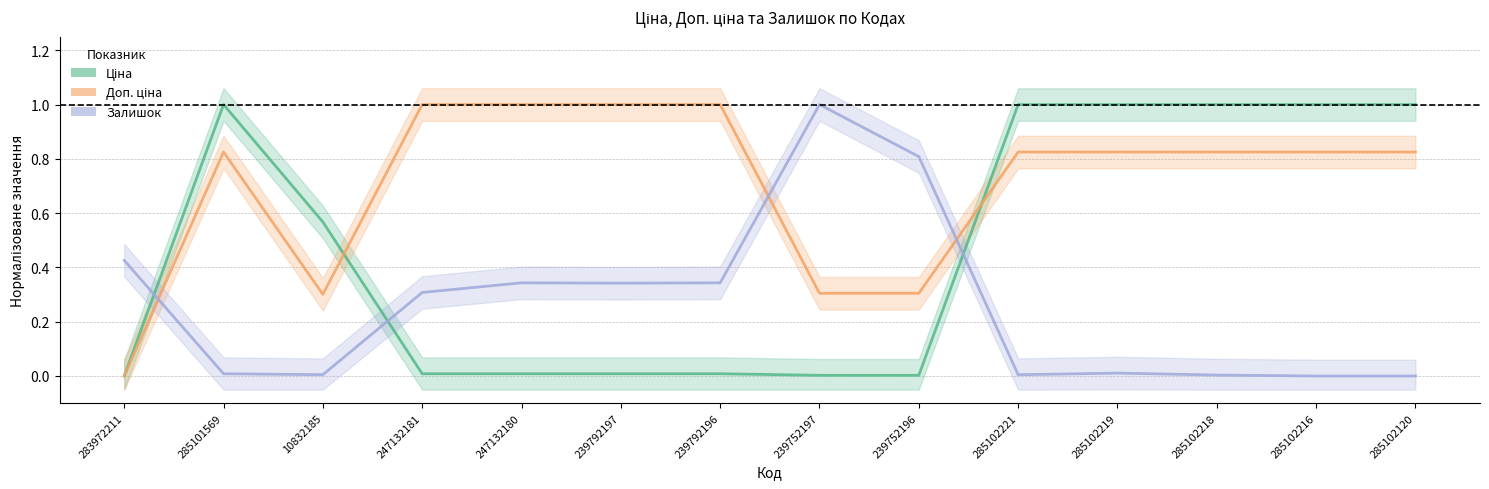

What are all the series names shown in the legend?

Ціна, Доп. ціна, Залишок